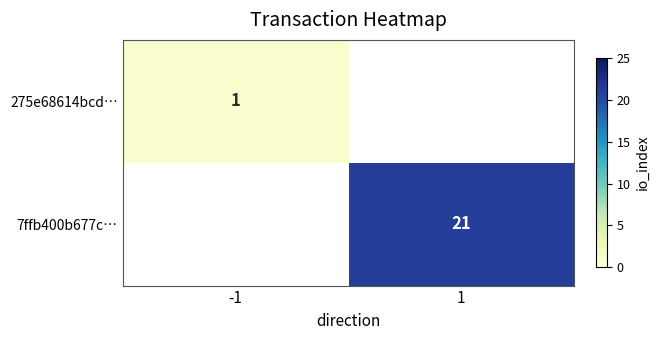

What is the difference between the maximum and minimum values in the 275e68614bcd… series?

1